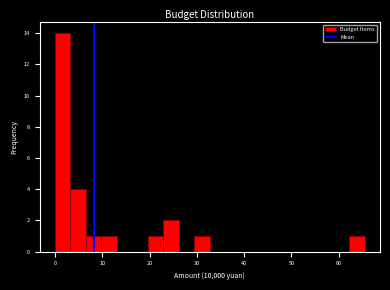

Read against the x-axis, roughly where is the centre of the tallest bar?

2